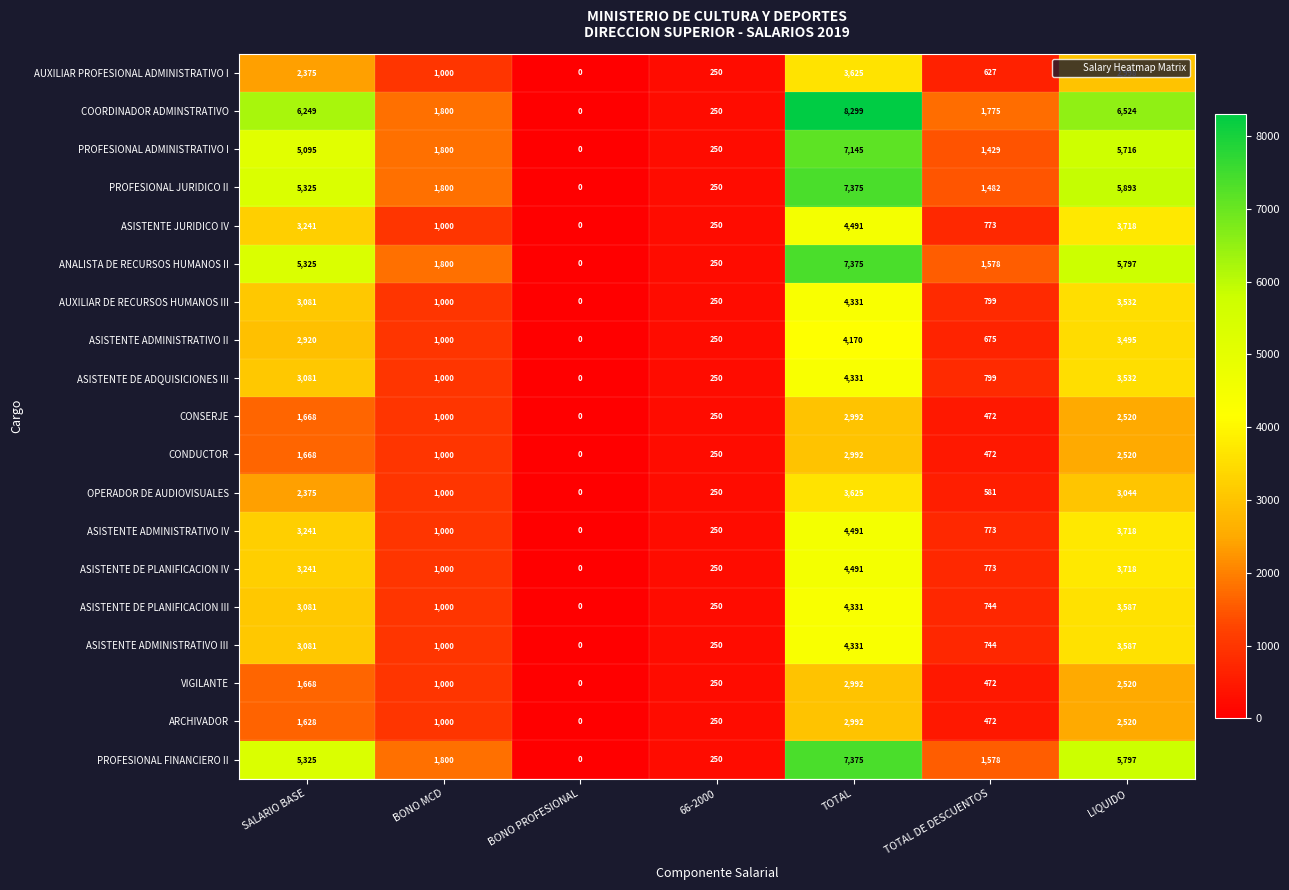

What is the spread (max minus min) of values at TOTAL DE DESCUENTOS?

1303